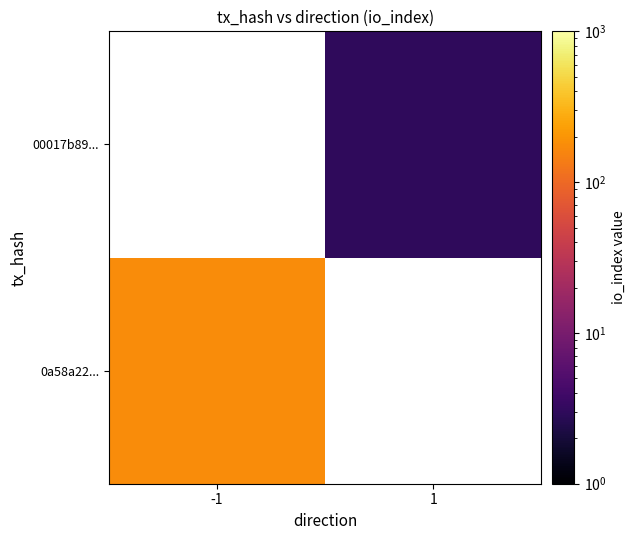

List the series in order of their overall mean, lowest first.

0a58a22..., 00017b89...